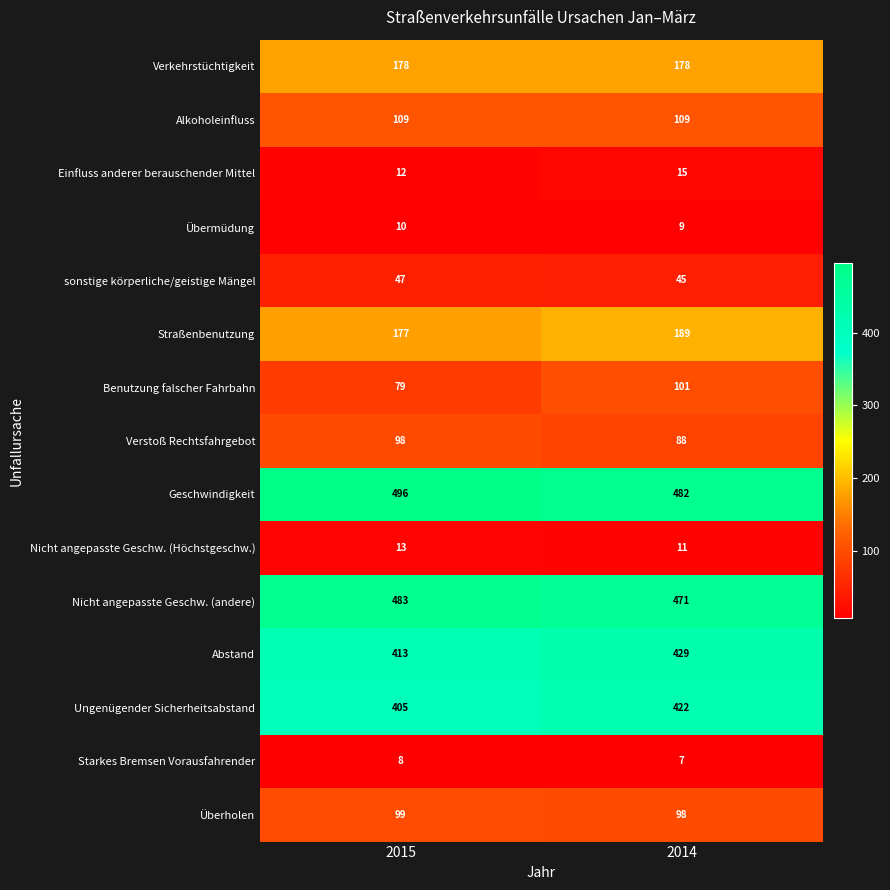

What is the minimum value shown in the chart?

7